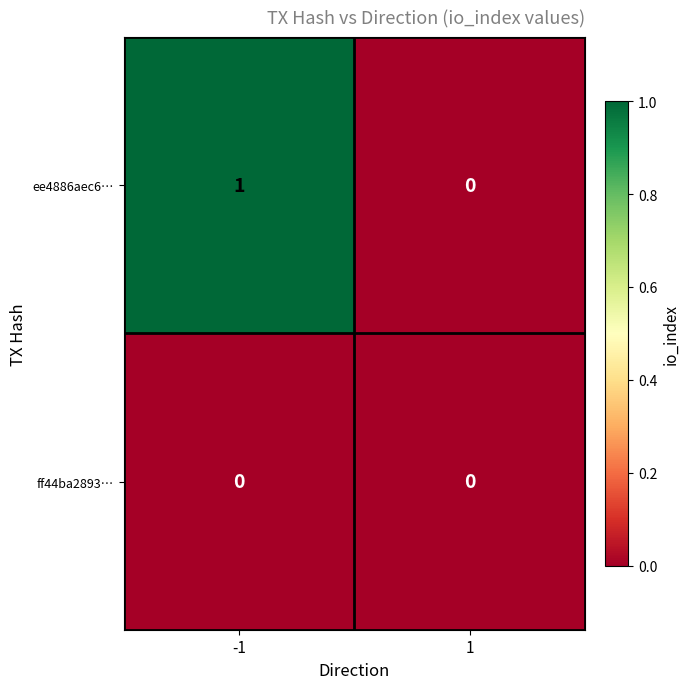

Rank the series by their average value, from highest to lowest.

ee4886aec6…, ff44ba2893…